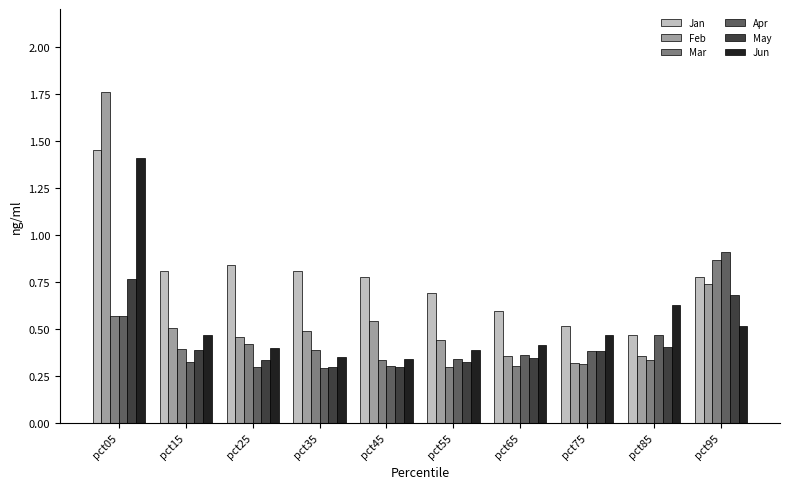

What are all the series names shown in the legend?

Jan, Feb, Mar, Apr, May, Jun